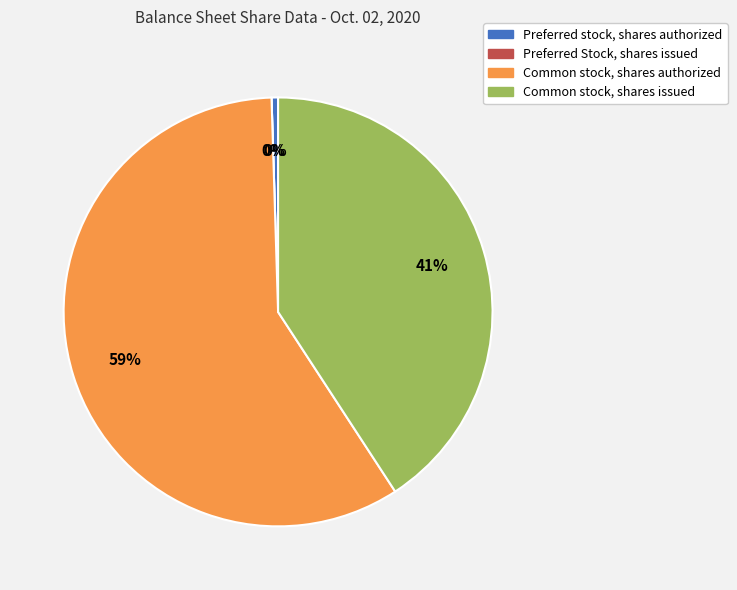

Which slice is the largest?

Common stock, shares authorized